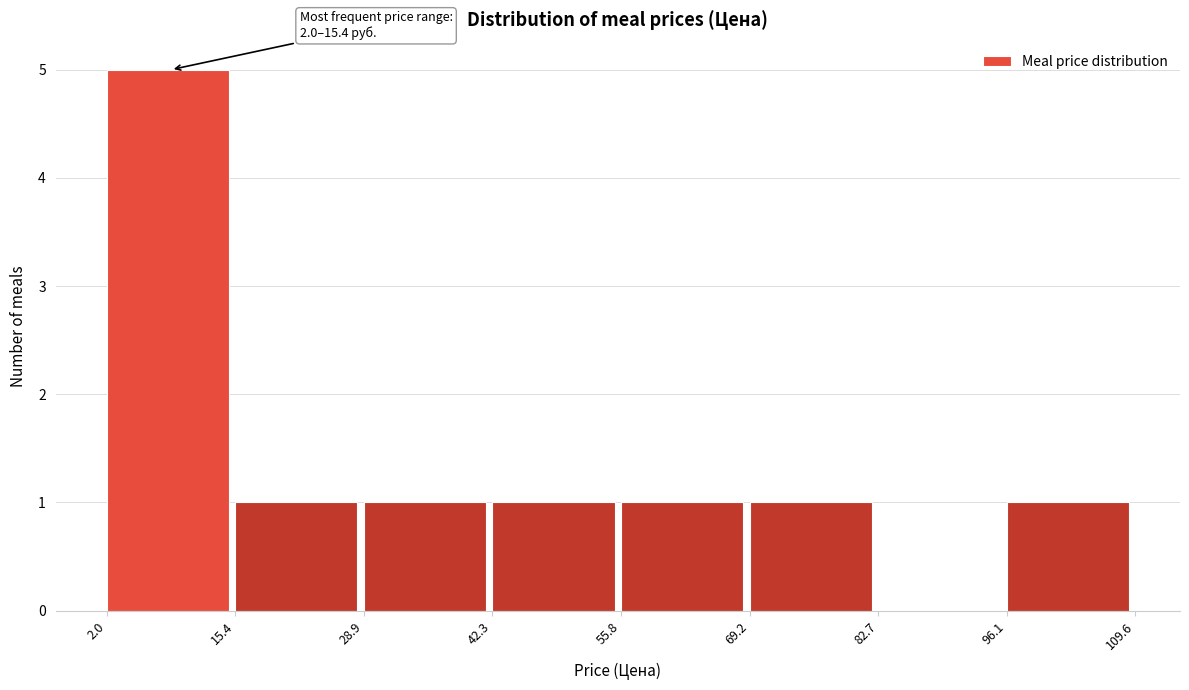

Over which range of the x-axis is the bar tallest?

2.0 to 15.4